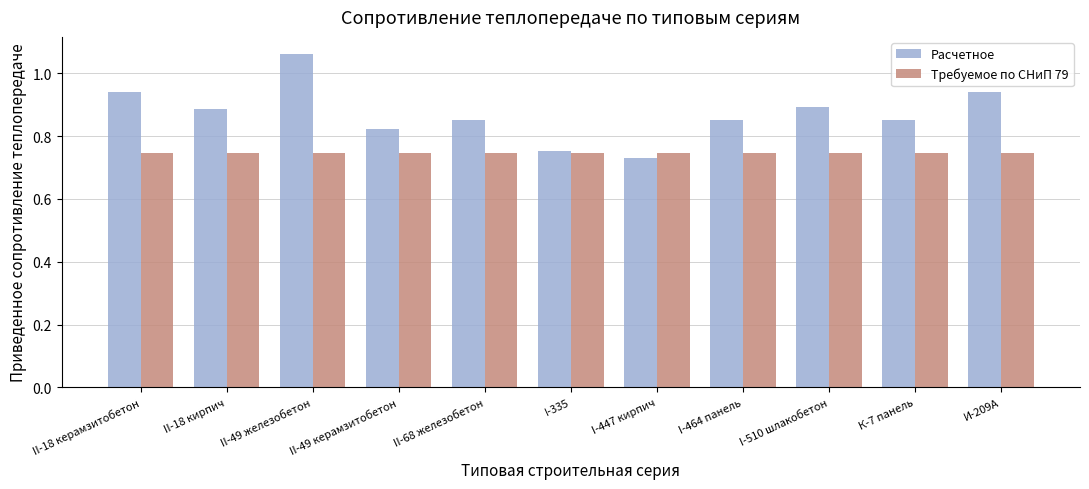

What position from the right is И-209А?

1